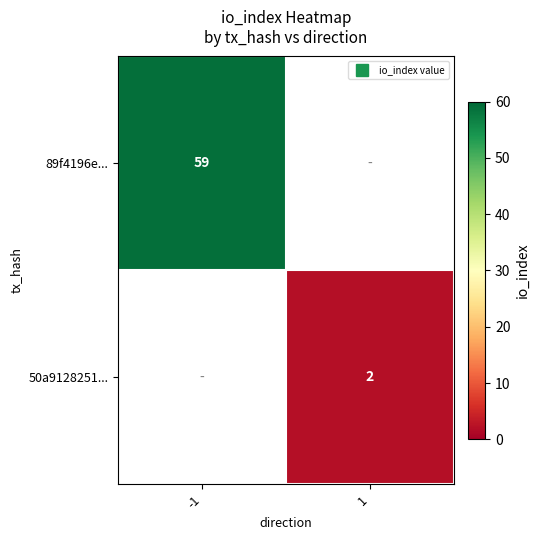

At which label does 89f4196e... reach its peak?

-1